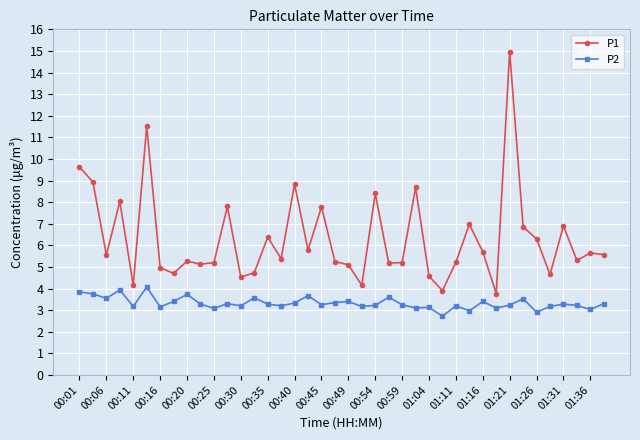

How many distinct data groups are displayed?

2